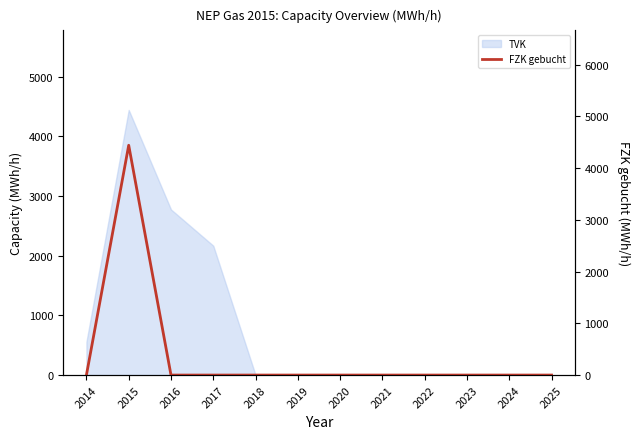

Does the chart have visible grid lines?

No